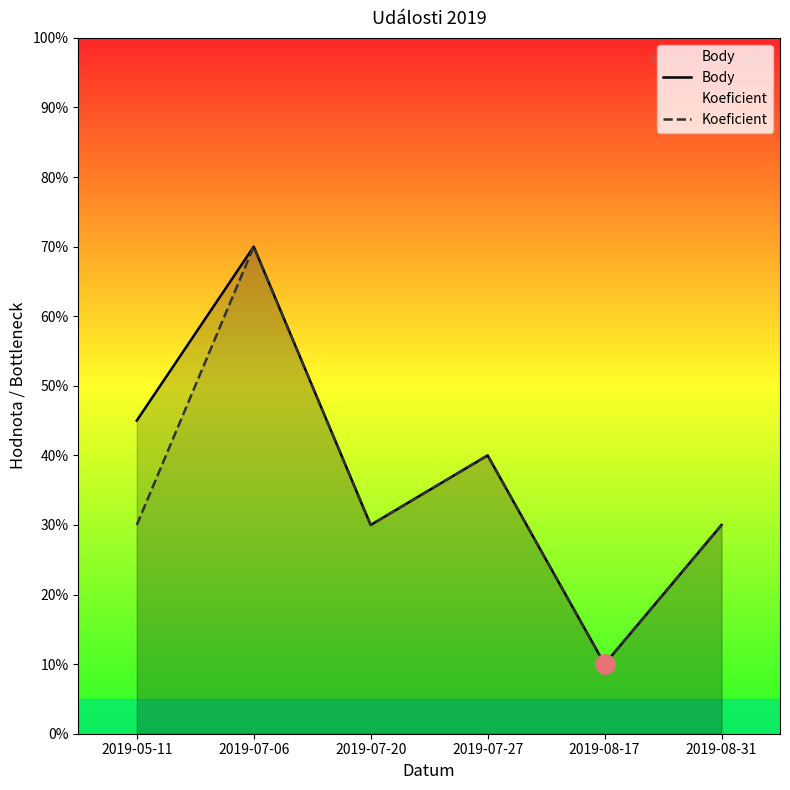

True or false: Body and Koeficient cross at least once.

False